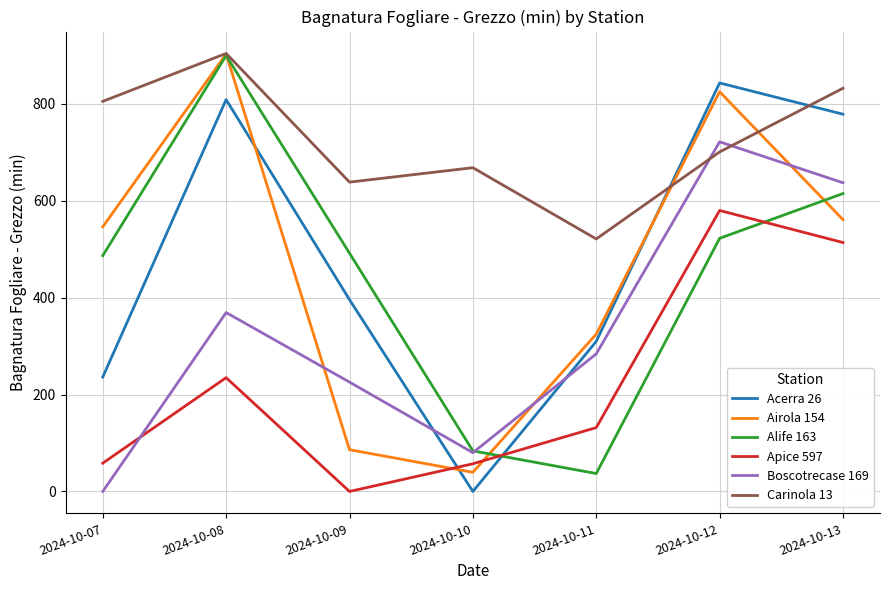

Which series changed the most between 2024-10-07 and 2024-10-13?

Boscotrecase 169